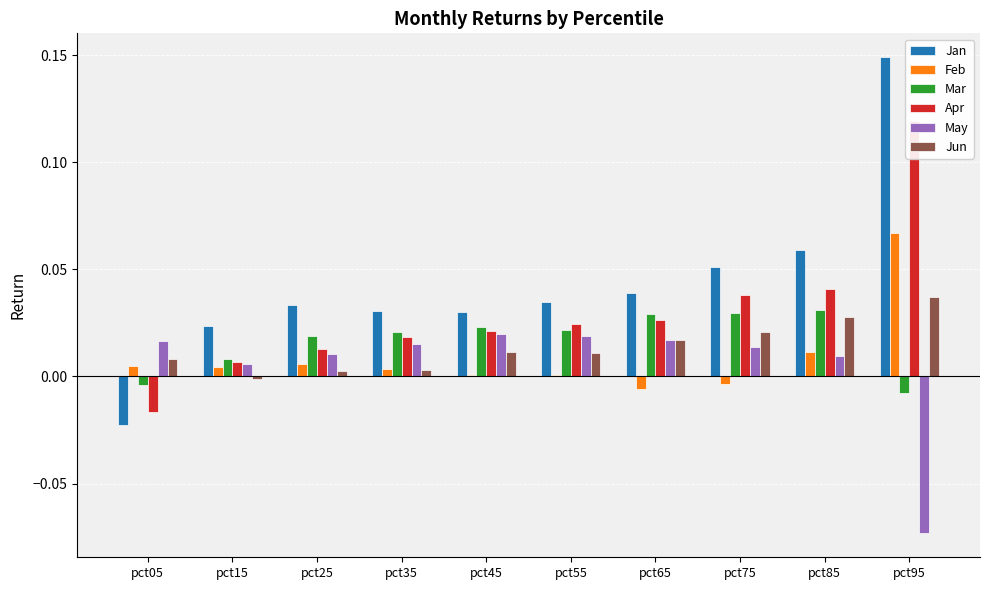

What are all the series names shown in the legend?

Jan, Feb, Mar, Apr, May, Jun